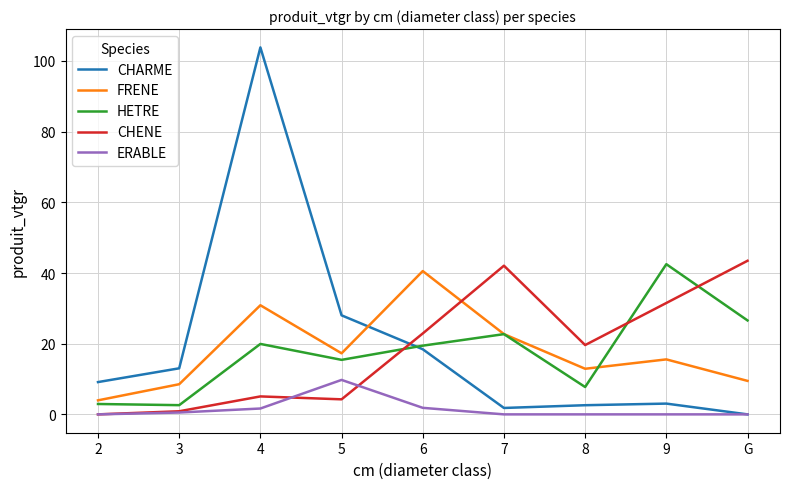

True or false: FRENE and ERABLE intersect in this chart.

False